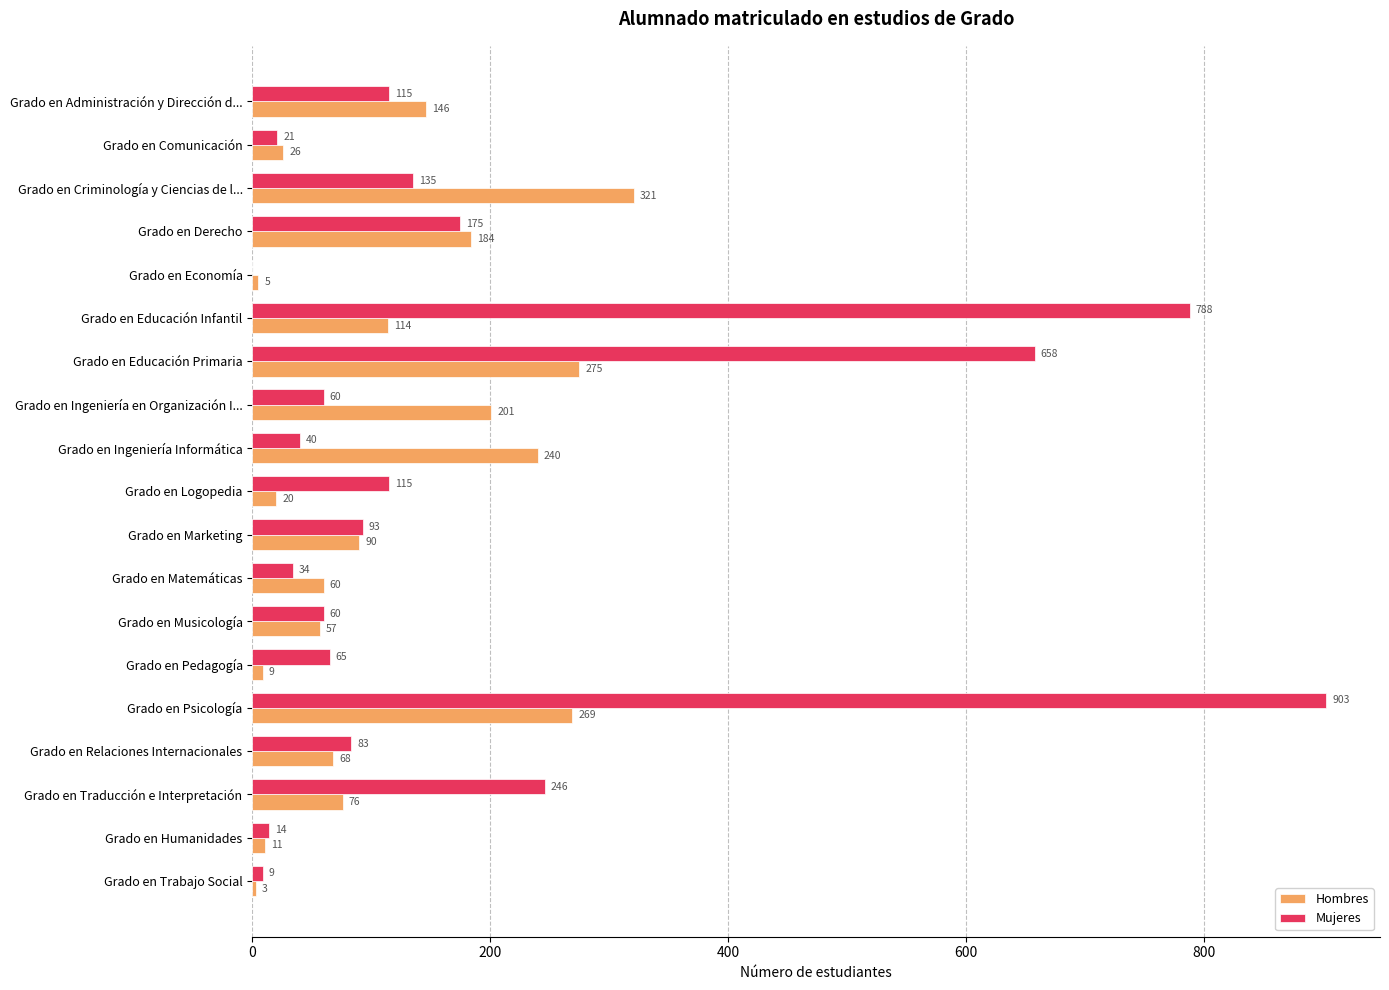

Which series changed the most between Grado en Relaciones Internacionales and Grado en Trabajo Social?

Mujeres